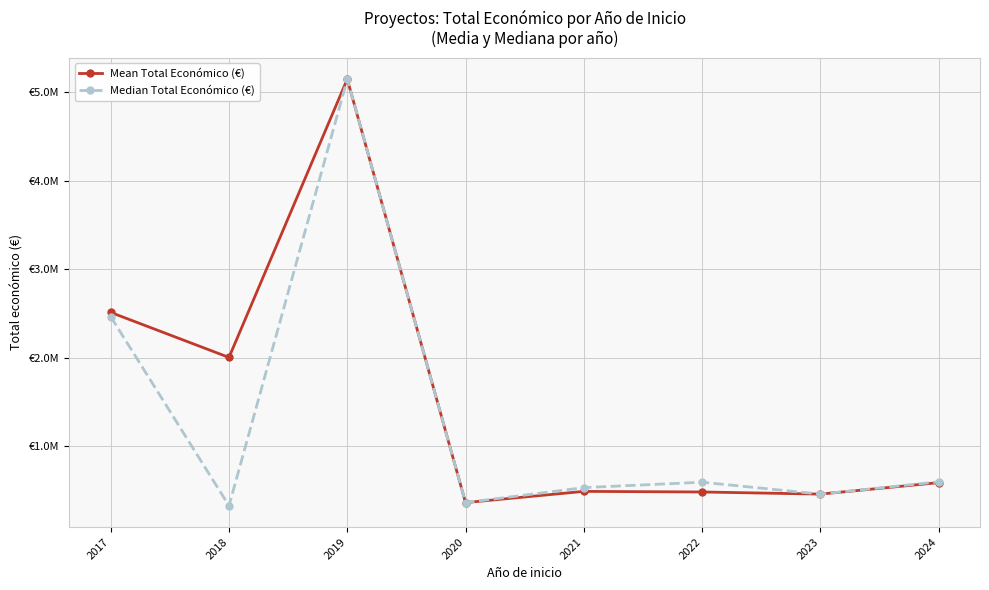

True or false: Mean Total Económico (€) and Median Total Económico (€) intersect in this chart.

False